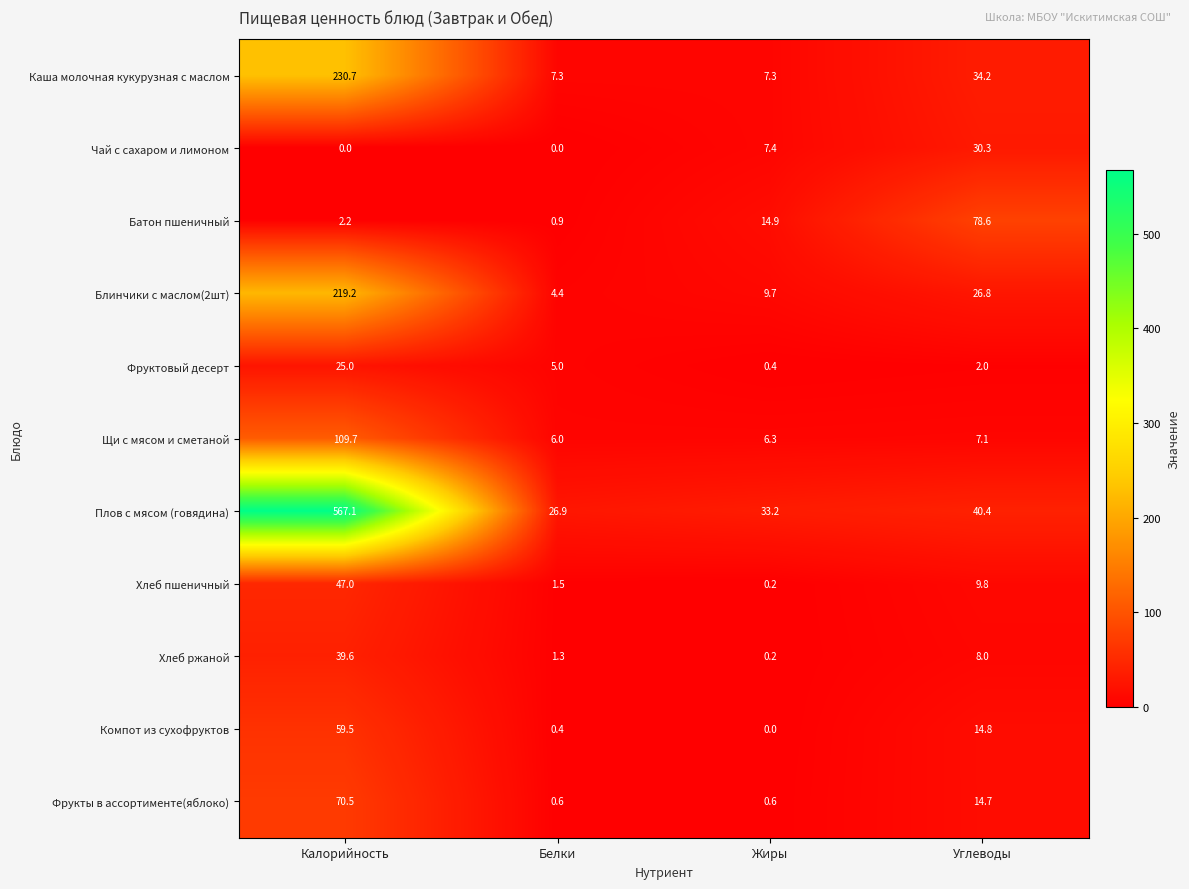

What is the approximate value of Батон пшеничный at Углеводы?

78.6